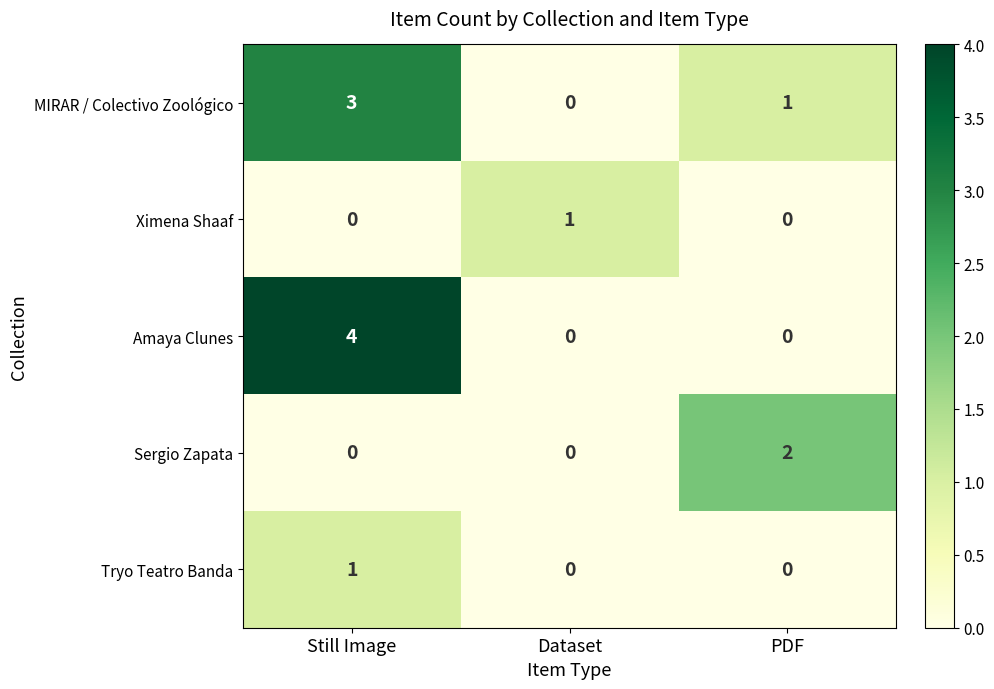

What is the difference between the maximum and second lowest values in the Amaya Clunes series?

4